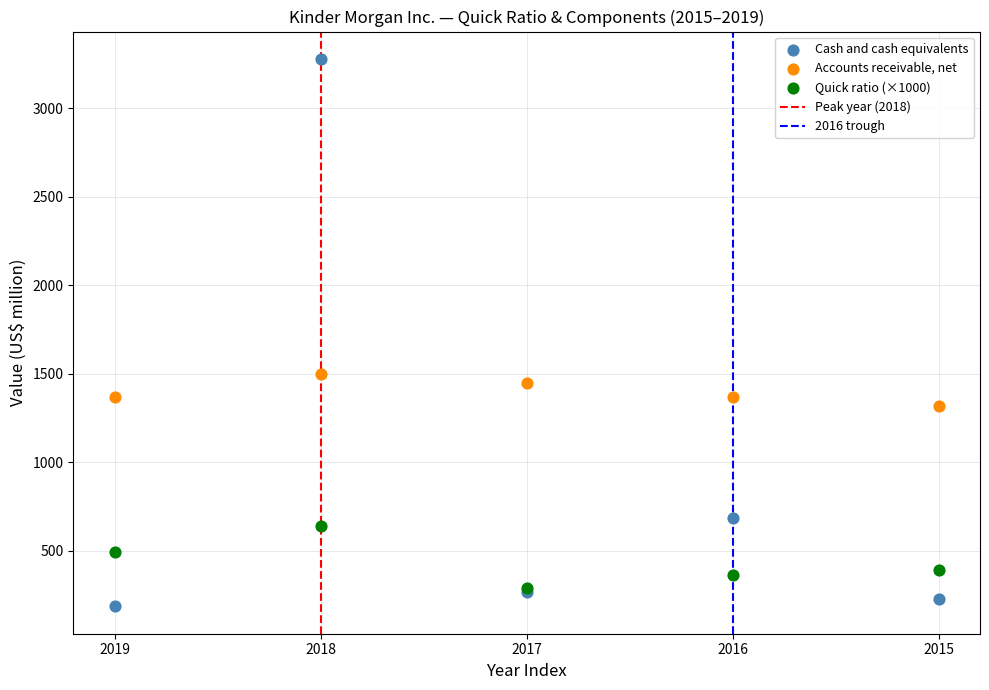

In the Cash and cash equivalents series, what Y value is closest to 1732?

684